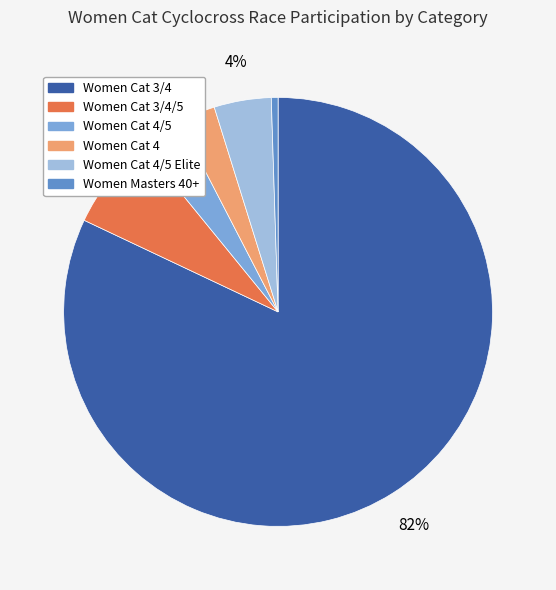

How many slices are in this pie chart?

6